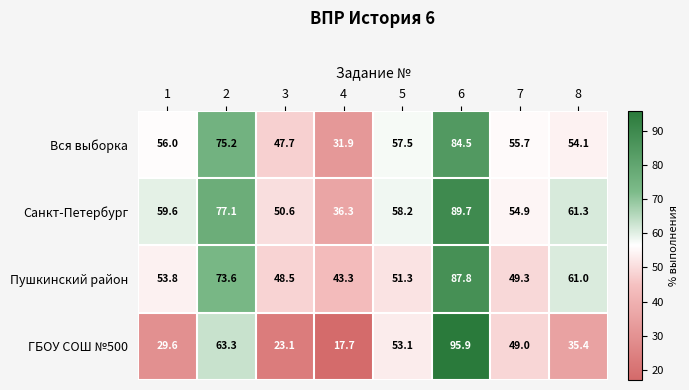

Which category has the highest value in the ГБОУ СОШ №500 series?

6